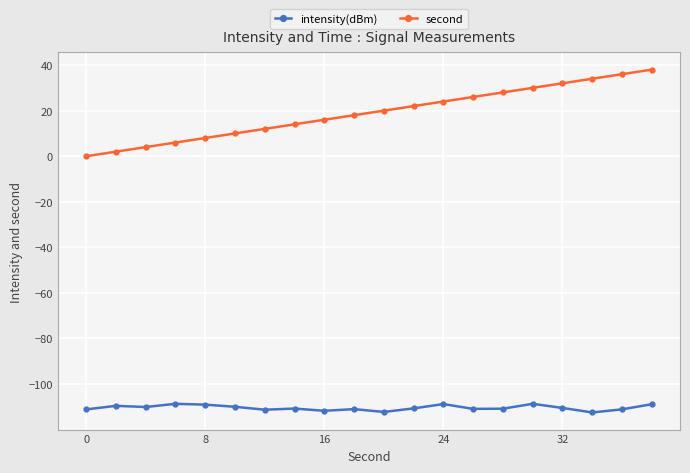

Which series has the largest range (max minus min)?

second